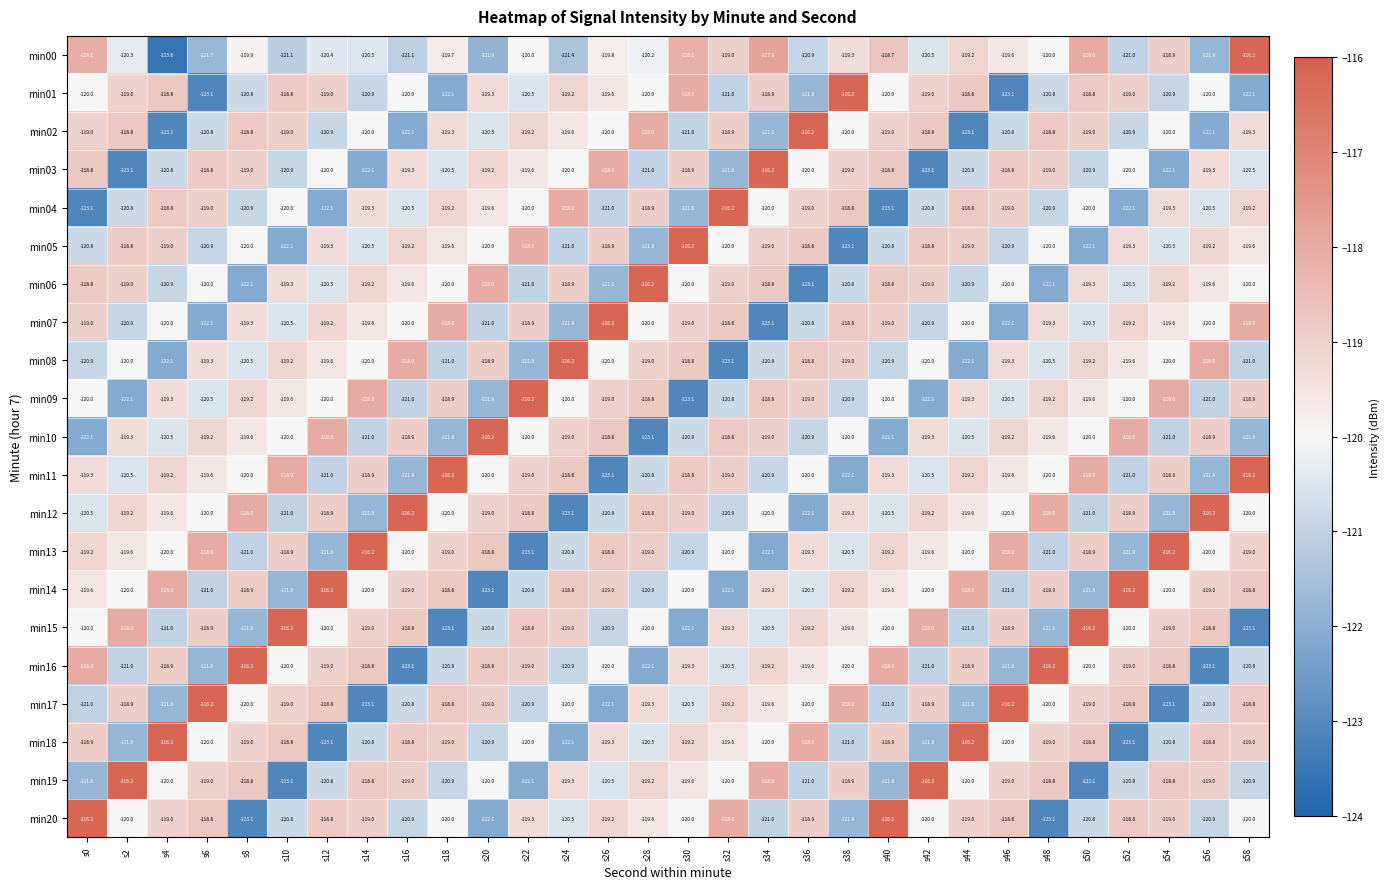

At which label does min13 first exceed -119?

s6